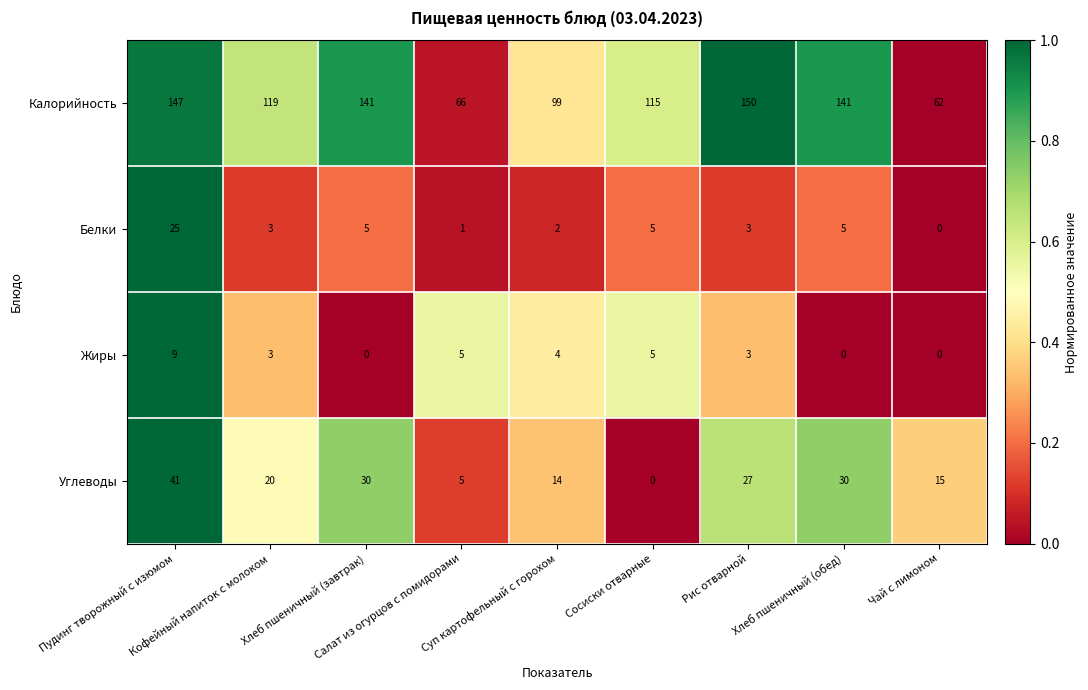

What is the difference between the second highest and second lowest values in the Калорийность series?

81